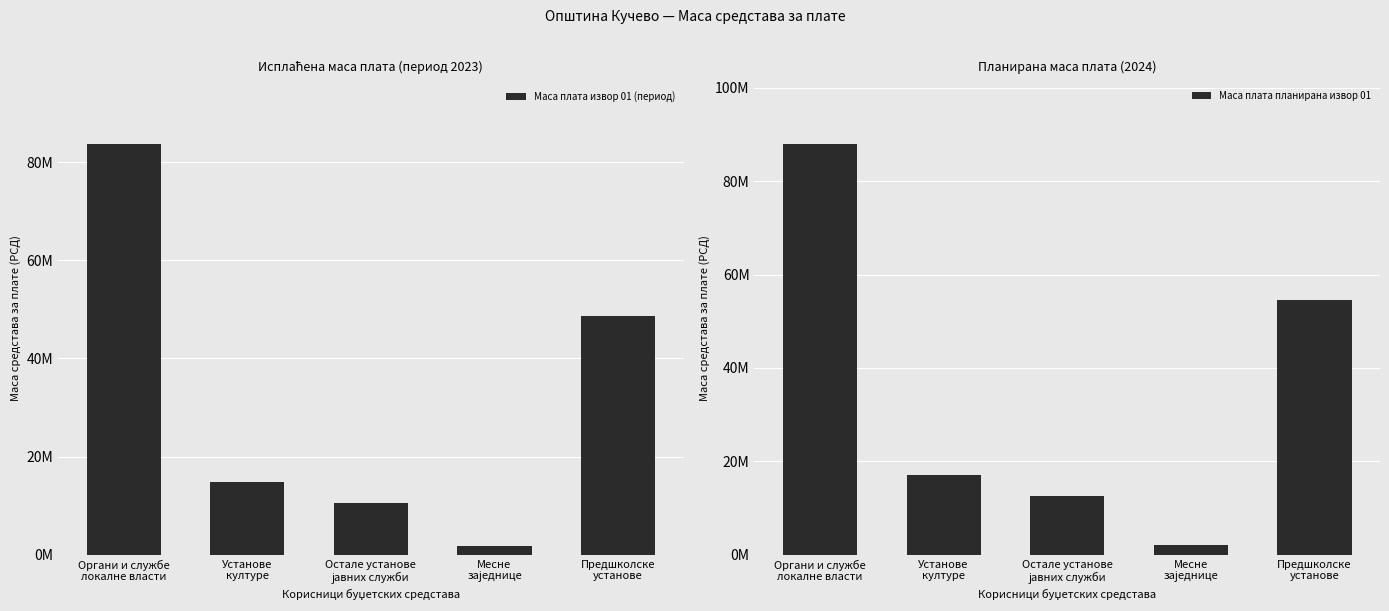

Reading left to right, extract all data points from this chart.

Маса плата извор 01 (период): Органи и службе
локалне власти=83763000	Установе
културе=14920000	Остале установе
јавних служби=10560000	Месне
заједнице=1770000	Предшколске
установе=48730000
Маса плата планирана извор 01: Органи и службе
локалне власти=88004000	Установе
културе=17020000	Остале установе
јавних служби=12525000	Месне
заједнице=2076000	Предшколске
установе=54578000